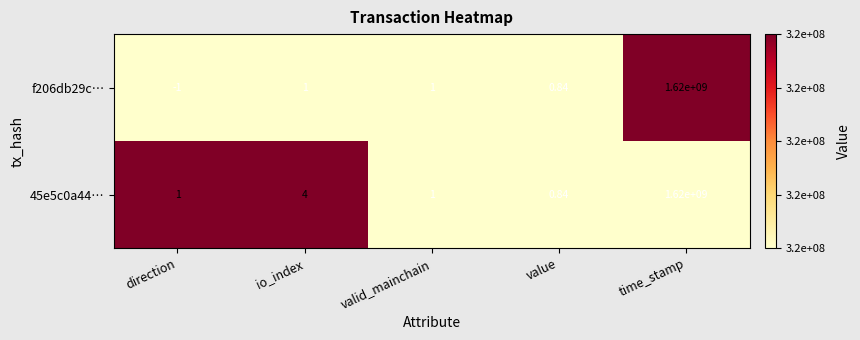

At which category is the sum across all series the highest?

time_stamp